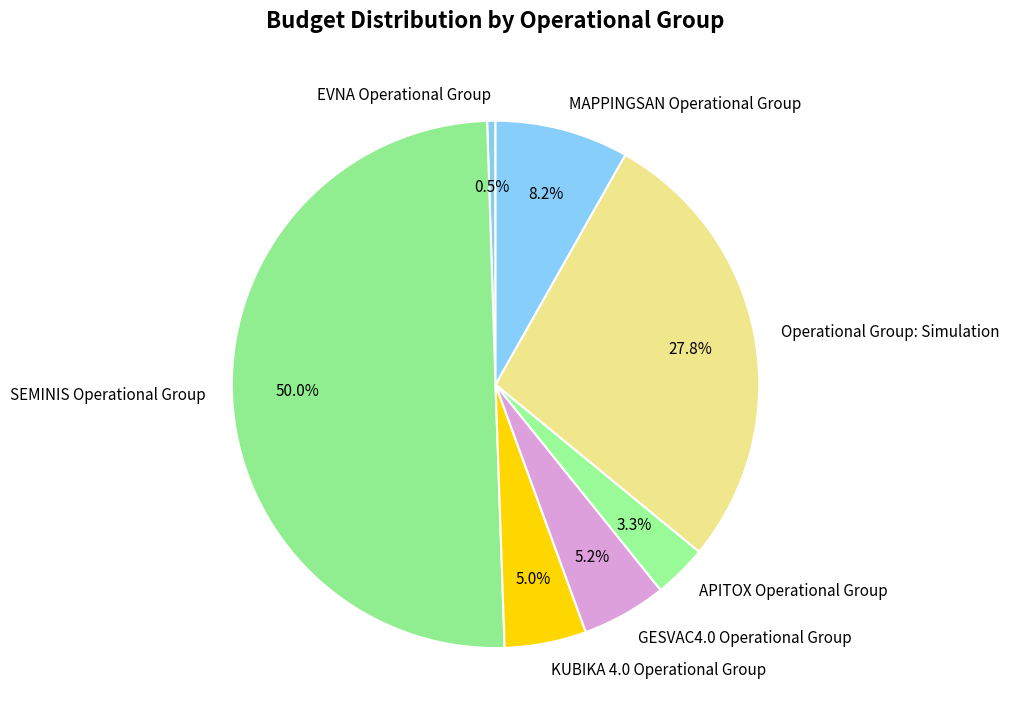

How much of the chart is everything except EVNA Operational Group?

99.5%